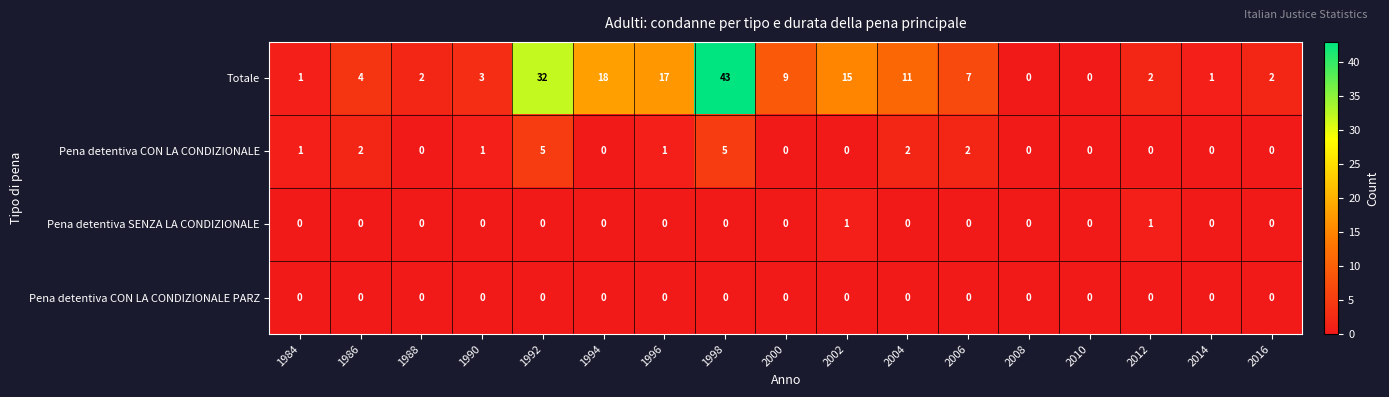

What is the total value across all series at 2000?

9